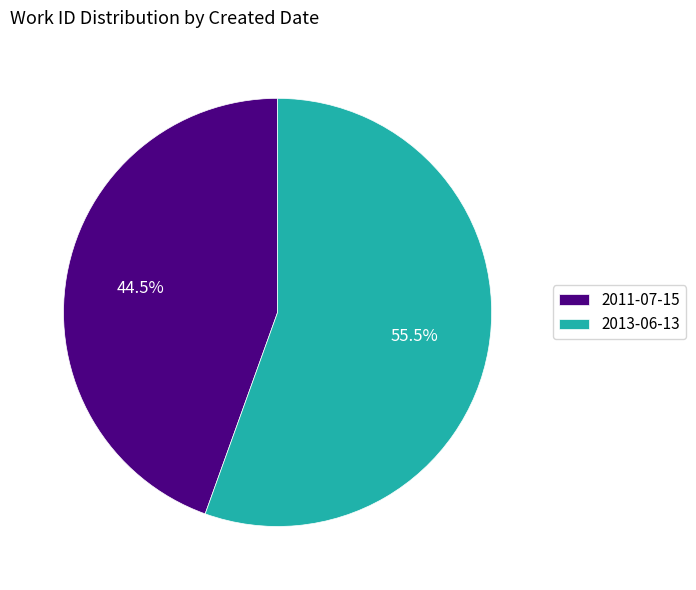

To the nearest percent, what is the difference between the 2013-06-13 and 2011-07-15 slice percentages?

11%